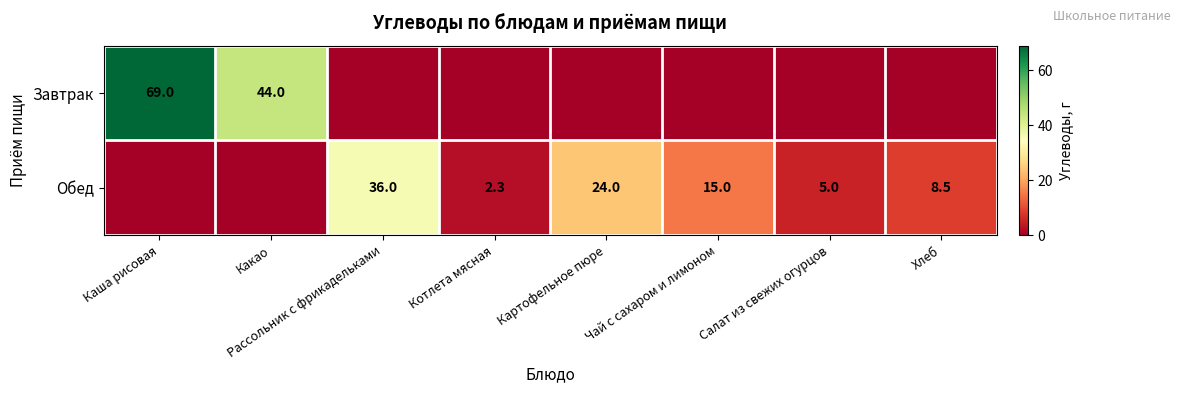

True or false: Обед has a value of 8.5 at Хлеб.

True